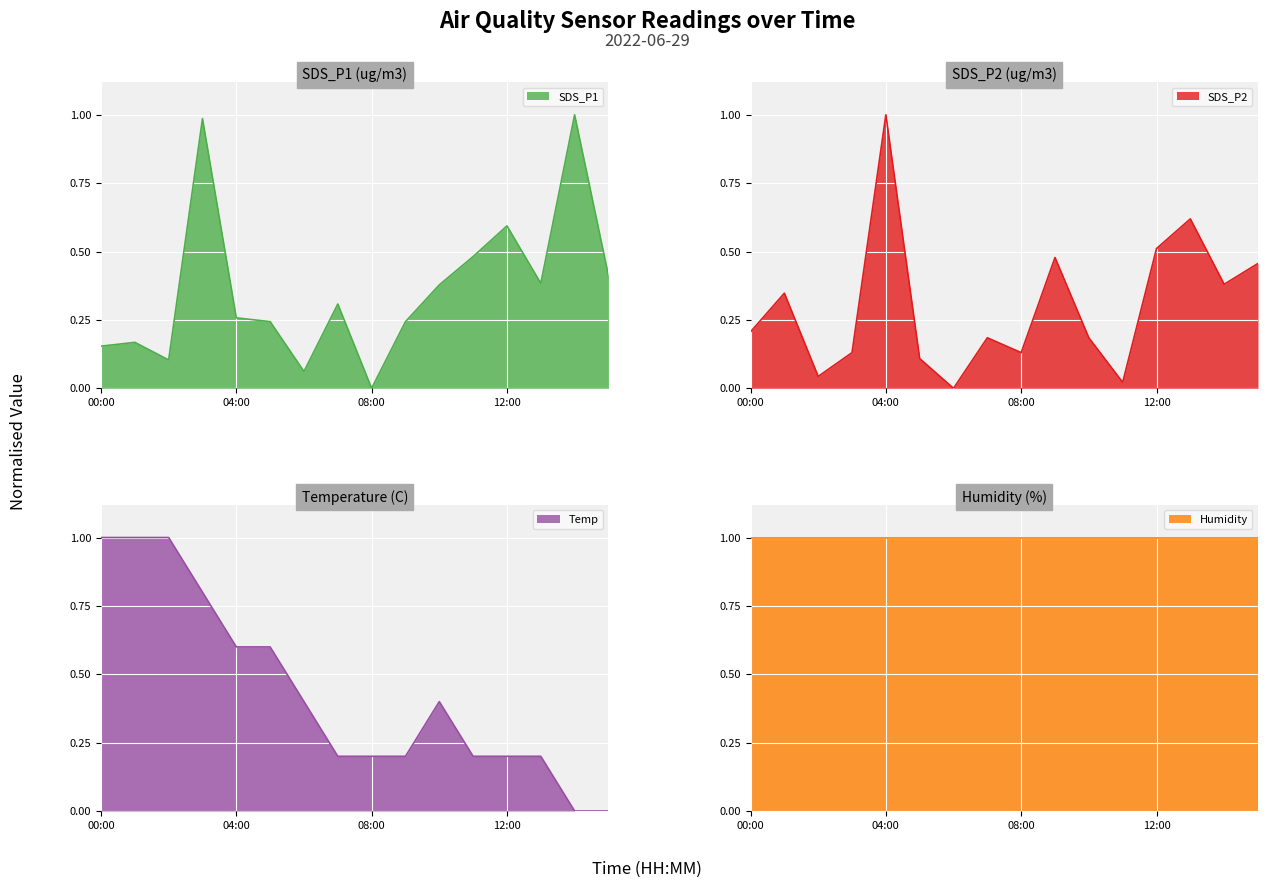

Count the Temp values in the range 0 to 1.

16